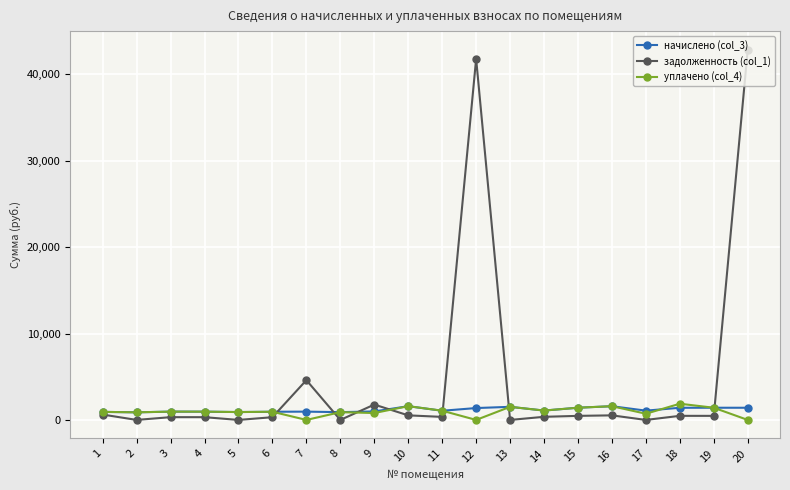

How many values in the задолженность (col_1) series exceed 470?

10